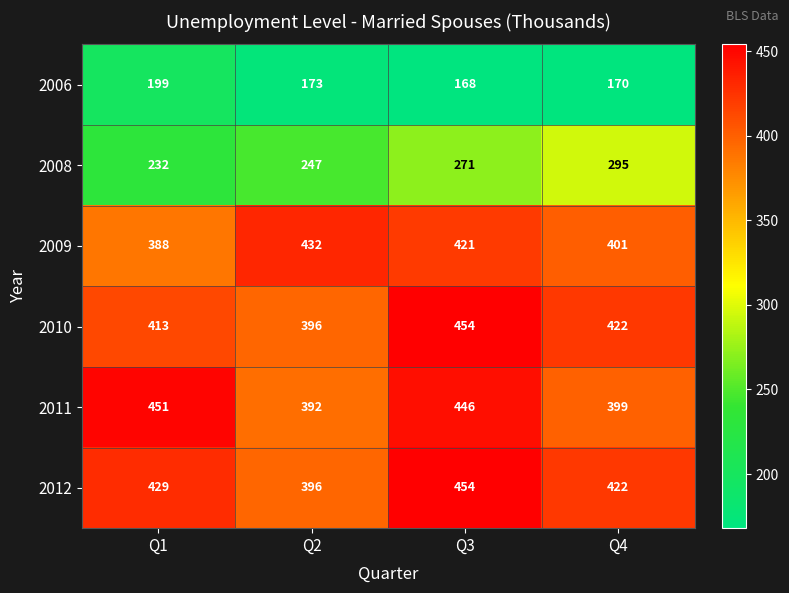

What is the total value across all series at Q2?

2036